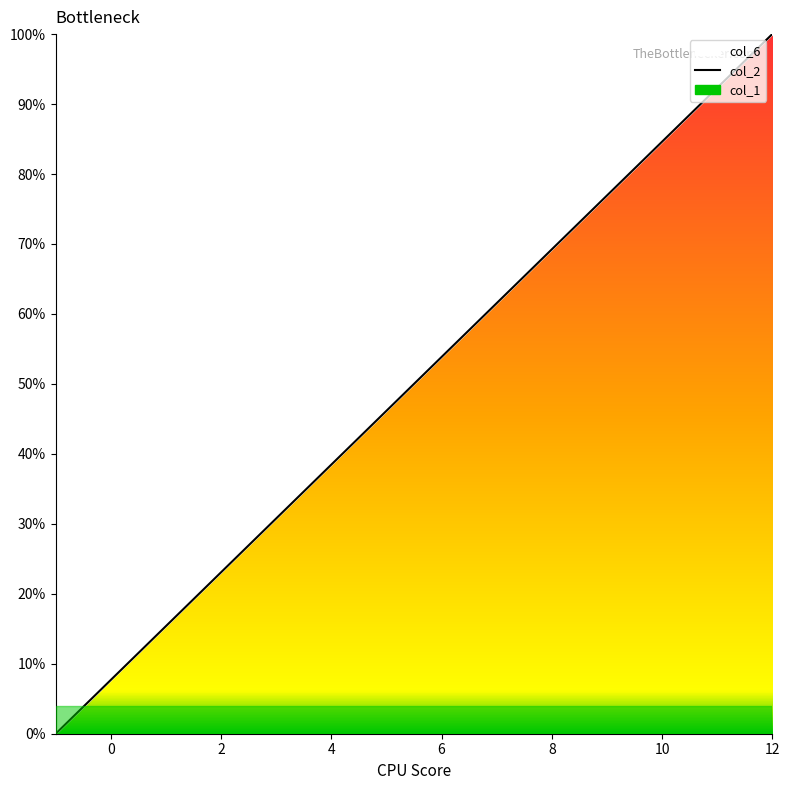

What is the highest value of the col_2 series?

100.0